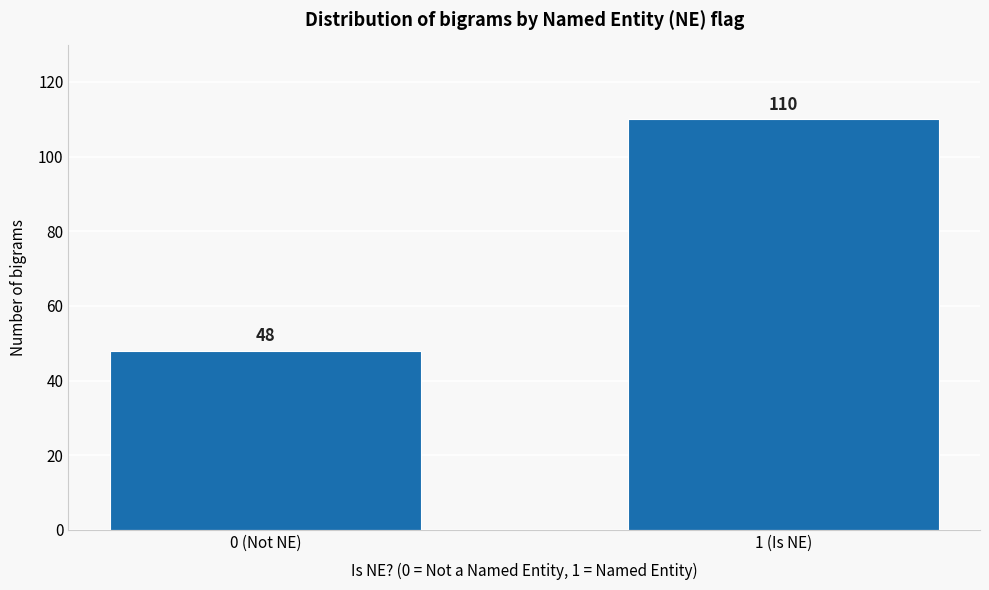

Reading right to left, list all the values displayed in this chart.

1 (Is NE)=110	0 (Not NE)=48